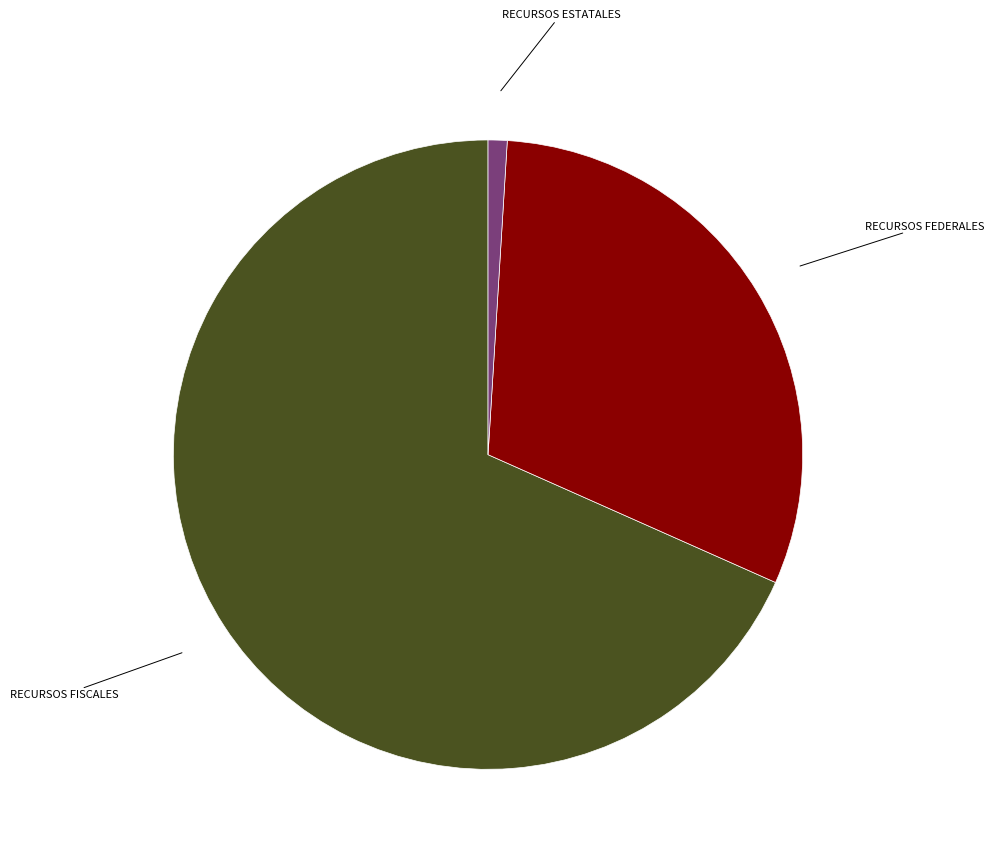

Is there a majority slice in this chart?

Yes